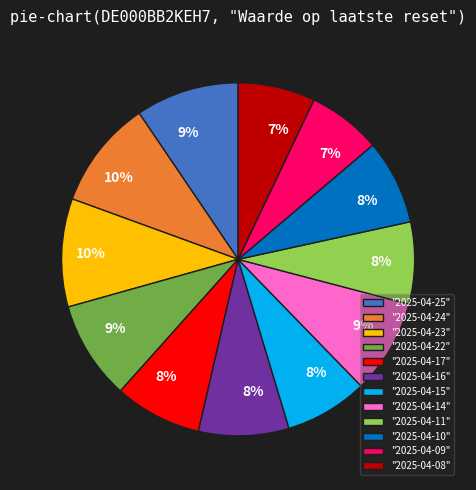

Combined, do "2025-04-09" and "2025-04-23" account for over 50%?

No